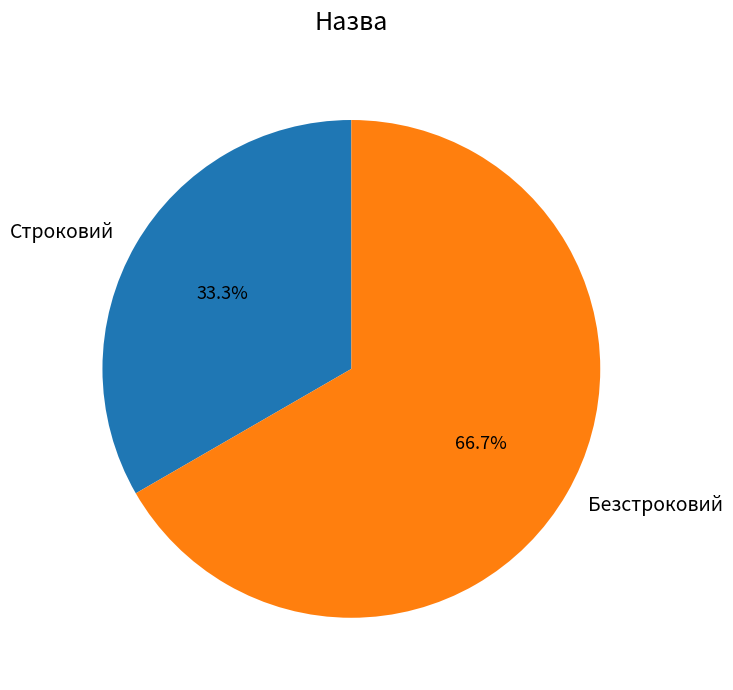

Which category has the smallest portion of the pie?

Строковий